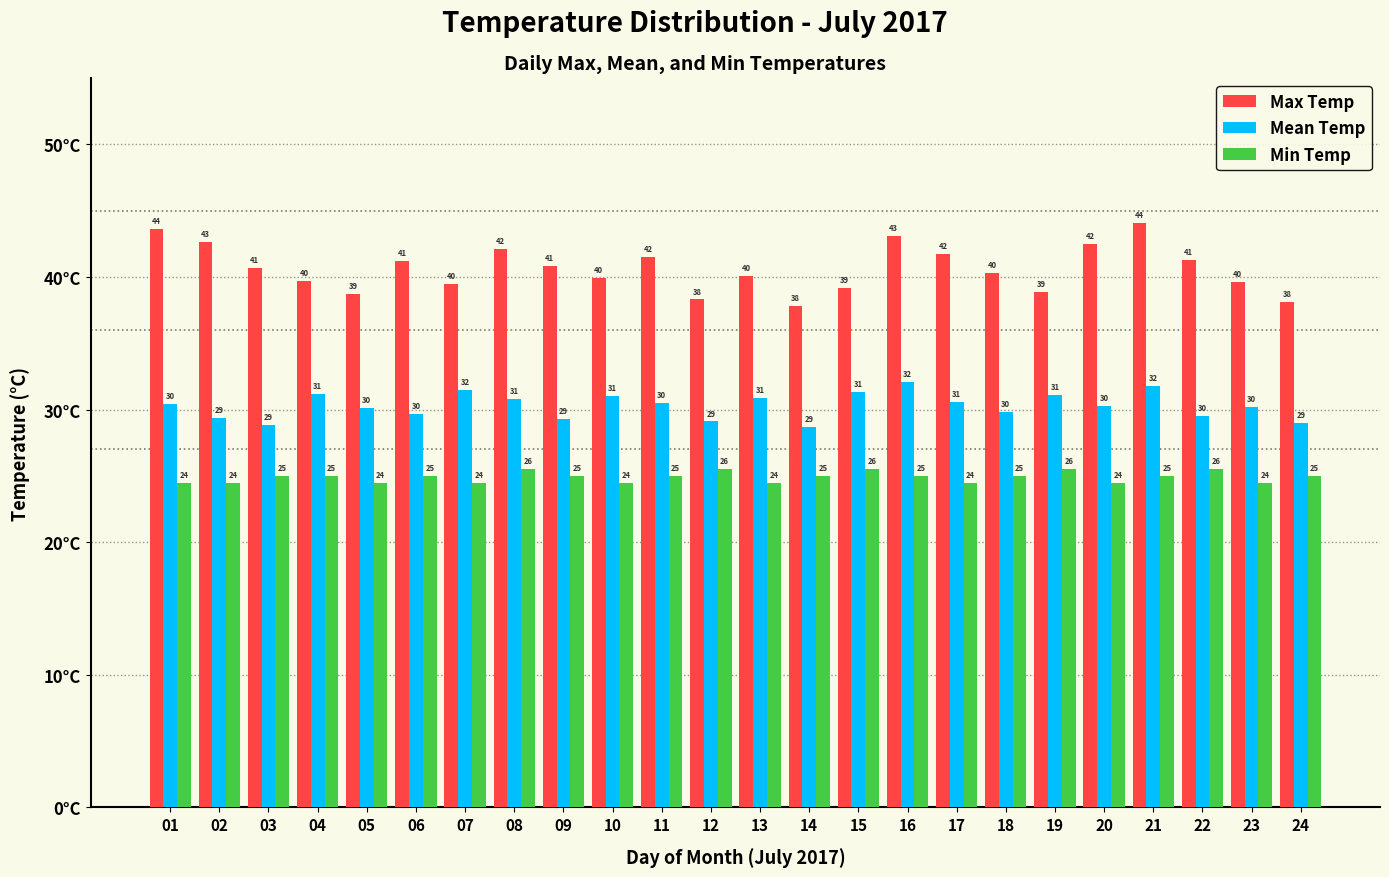

What is the value of the Mean Temp bar at the 14th from the left?

28.7